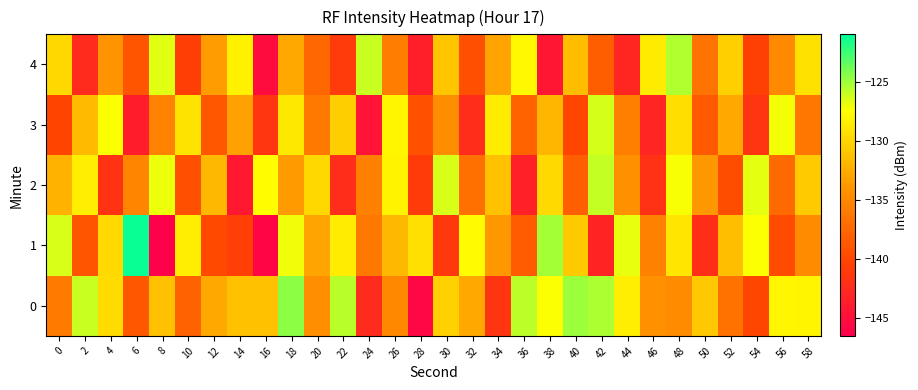

Which series has the widest spread of values?

1